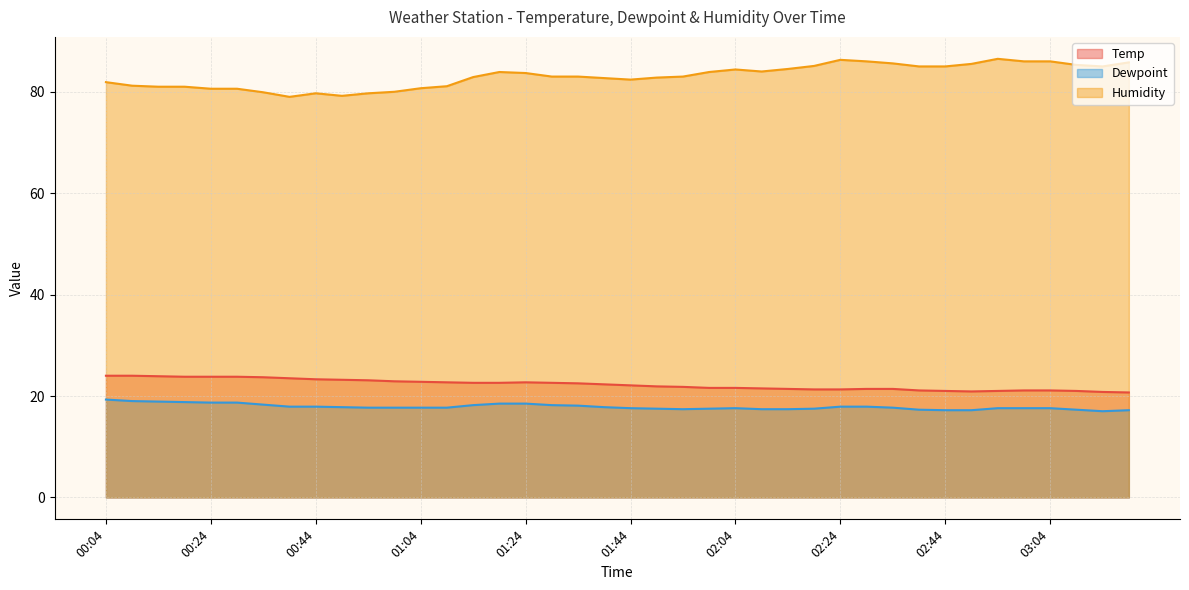

How many data points in Temp are above 22?

21